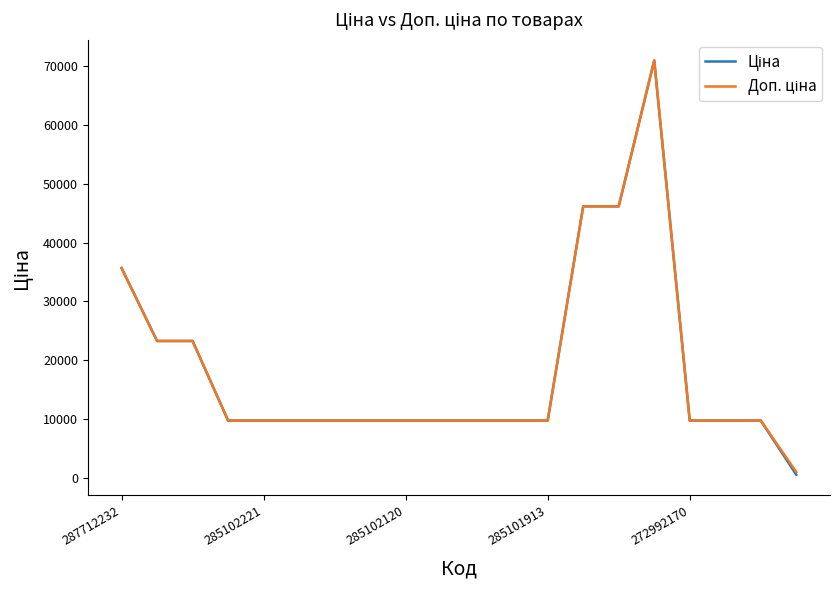

What is the maximum value shown in the chart?

70906.0